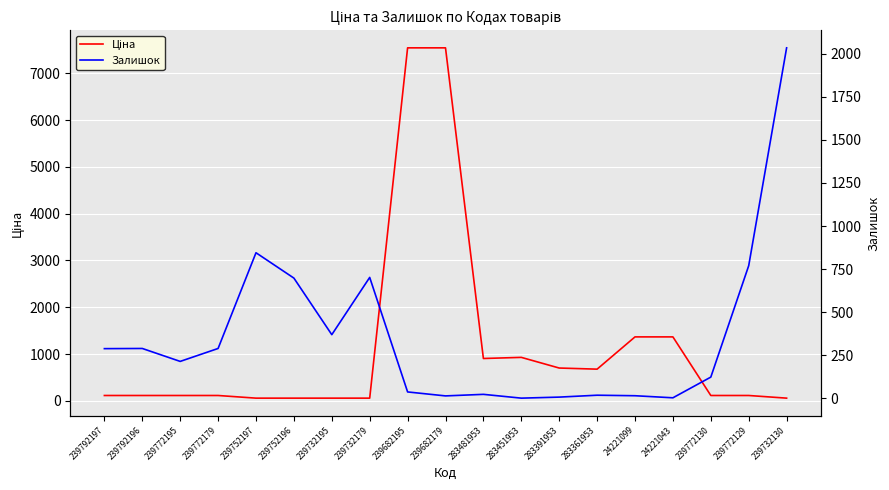

Which series has the largest range (max minus min)?

Ціна